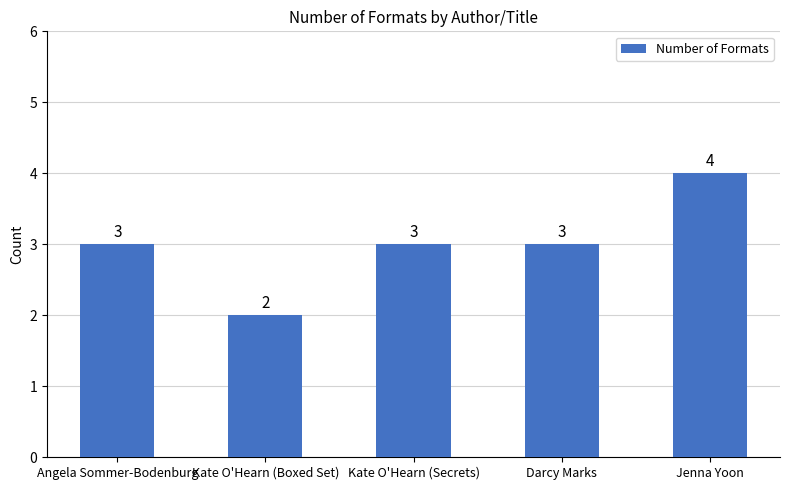

At which category does the chart reach its minimum across all series?

Kate O'Hearn (Boxed Set)